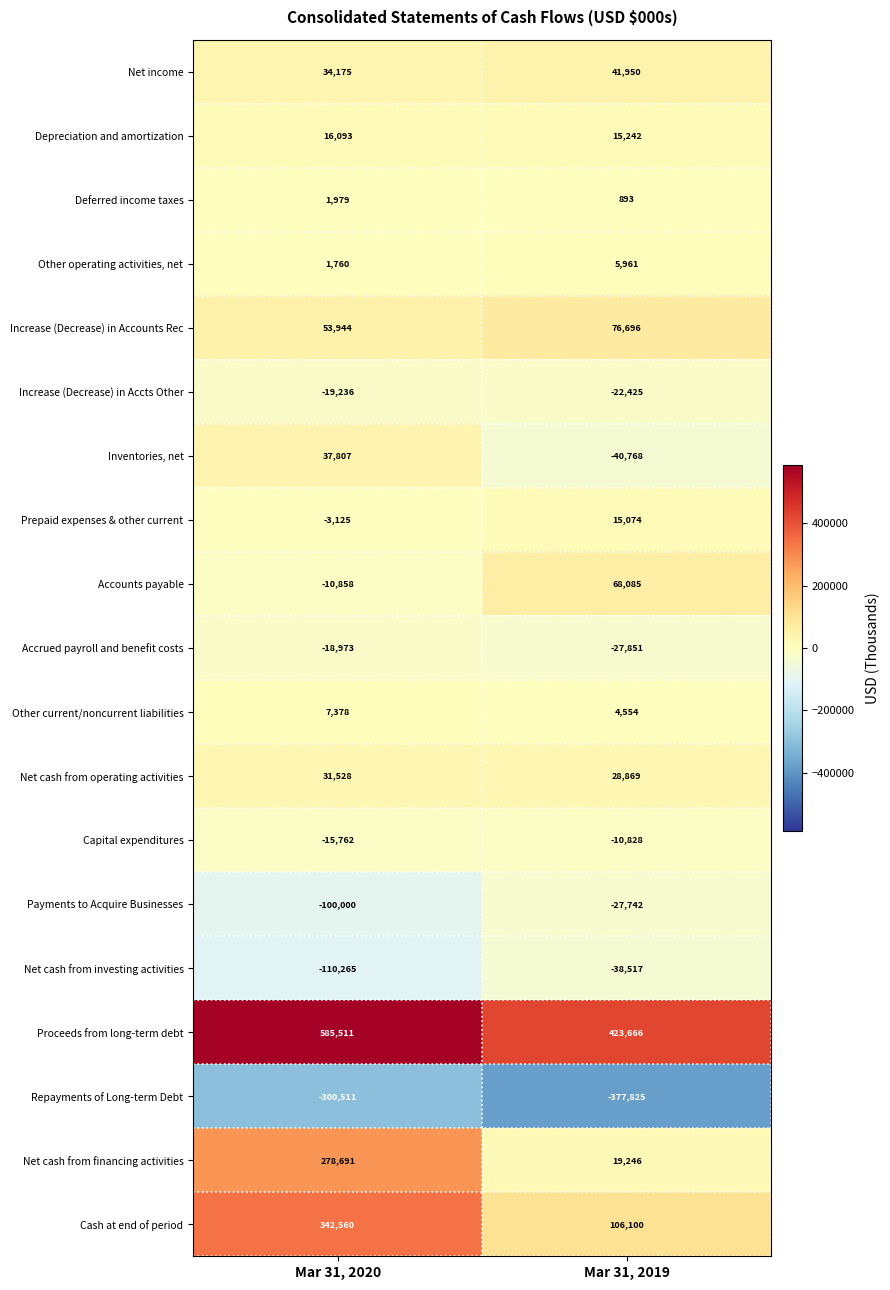

What is the average value of the Increase (Decrease) in Accts Other series?

-20830